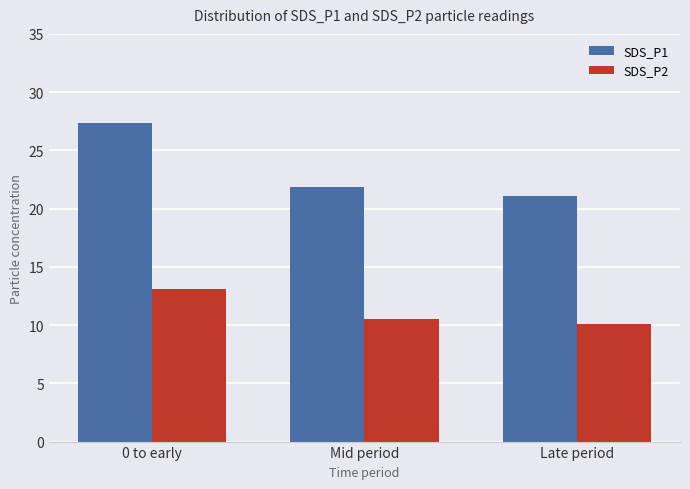

At which label does SDS_P2 reach its peak?

0 to early